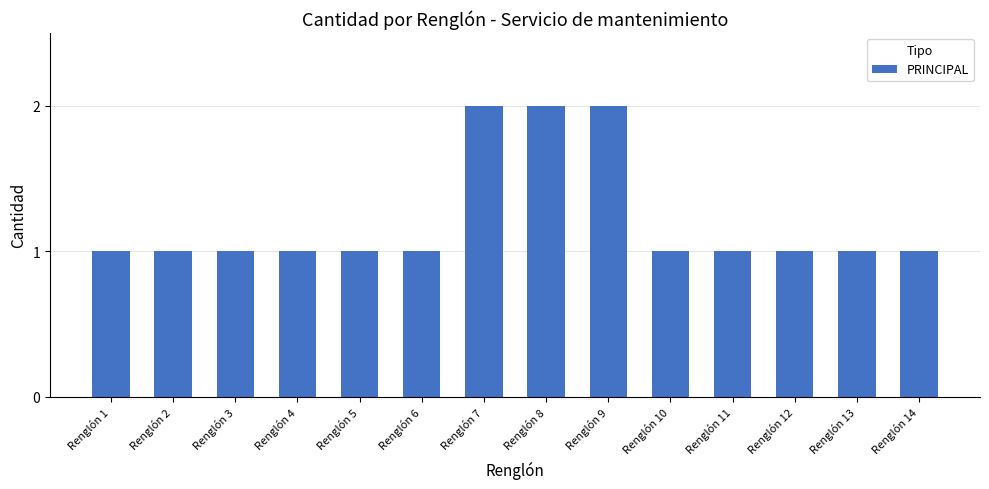

What is the difference between the maximum and minimum values?

1